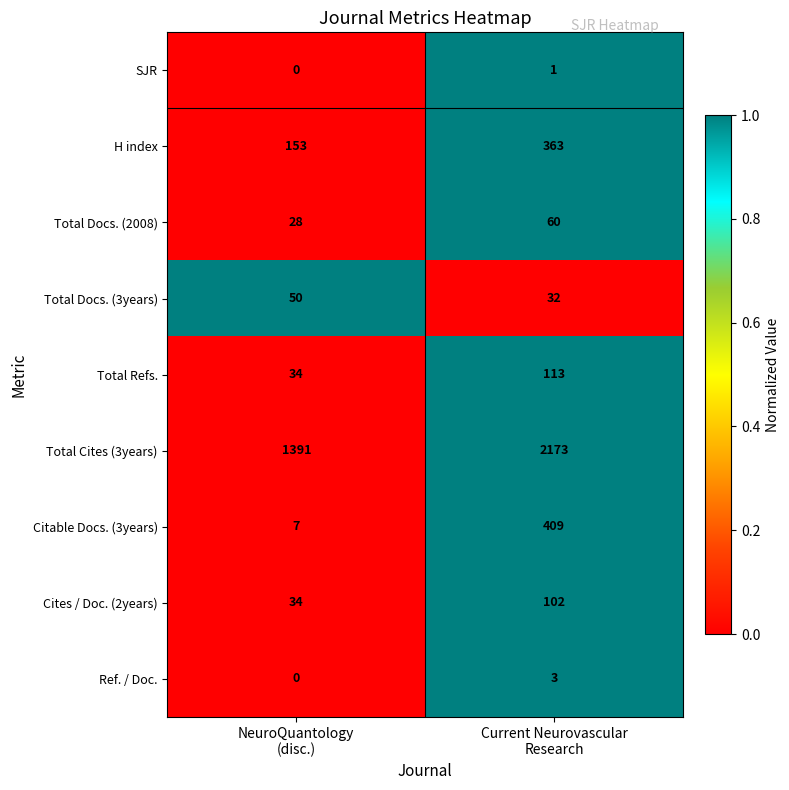

Reading right to left, what are all the values shown in this chart?

SJR: 1	0
H index: 363	153
Total Docs. (2008): 60	28
Total Docs. (3years): 32	50
Total Refs.: 113	34
Total Cites (3years): 2173	1391
Citable Docs. (3years): 409	7
Cites / Doc. (2years): 102	34
Ref. / Doc.: 3	0